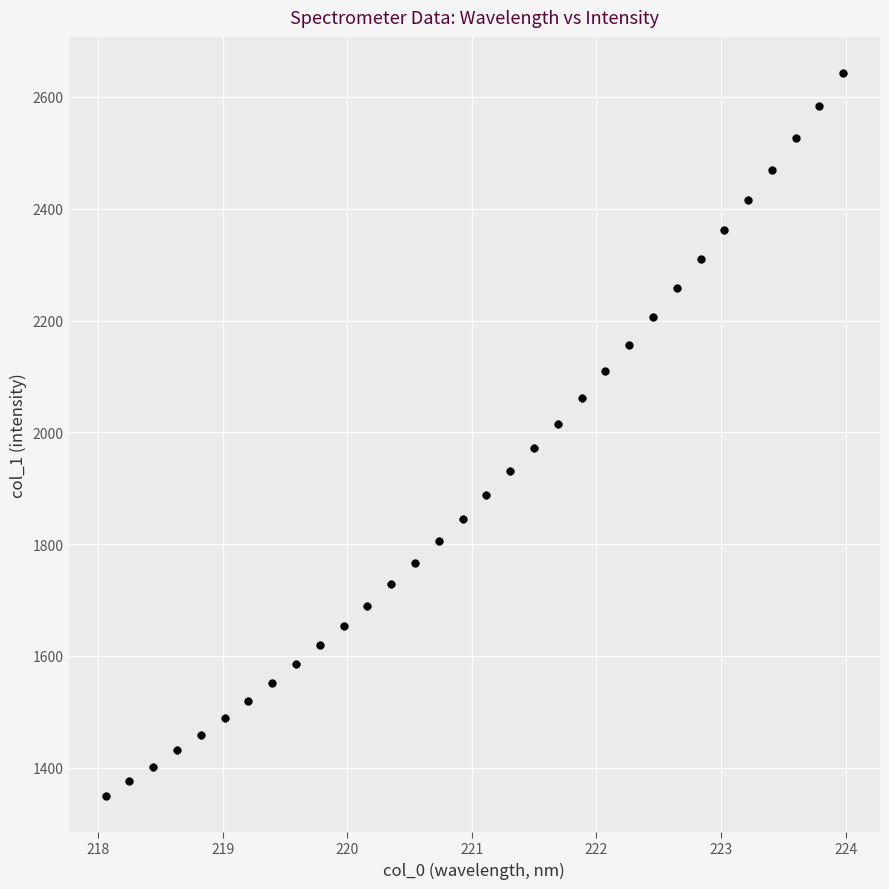

What is the range of X values (max minus min)?

5.9